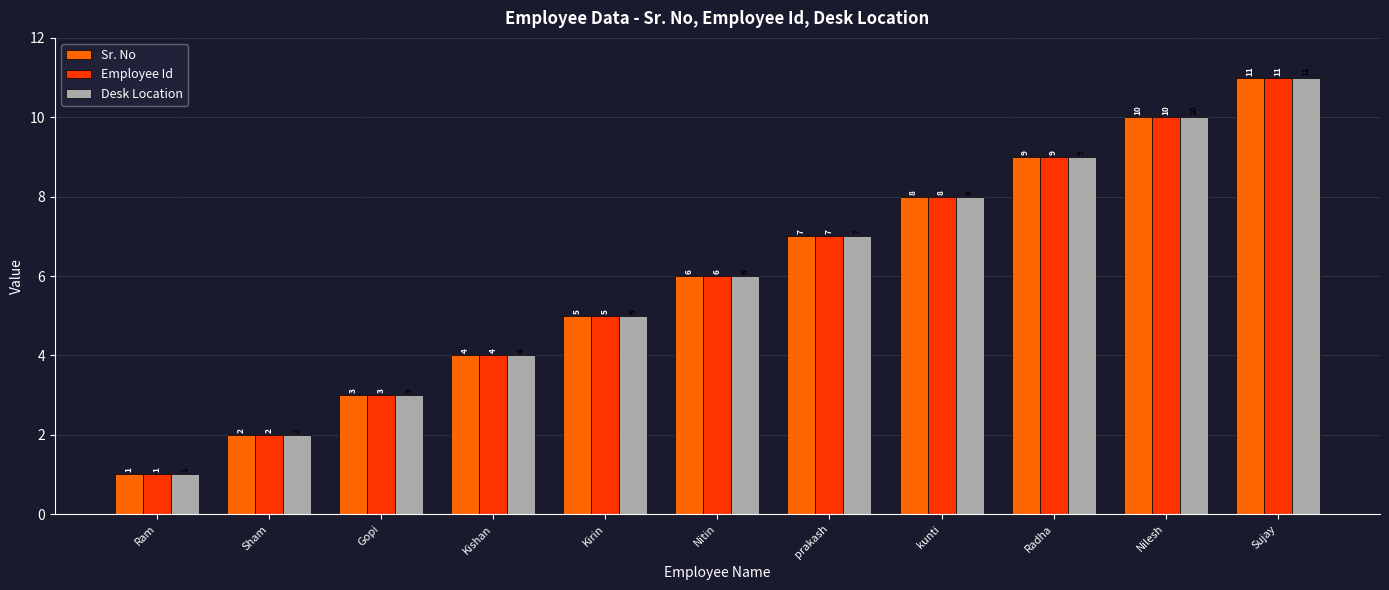

How many values in the Employee Id series are below 6?

5